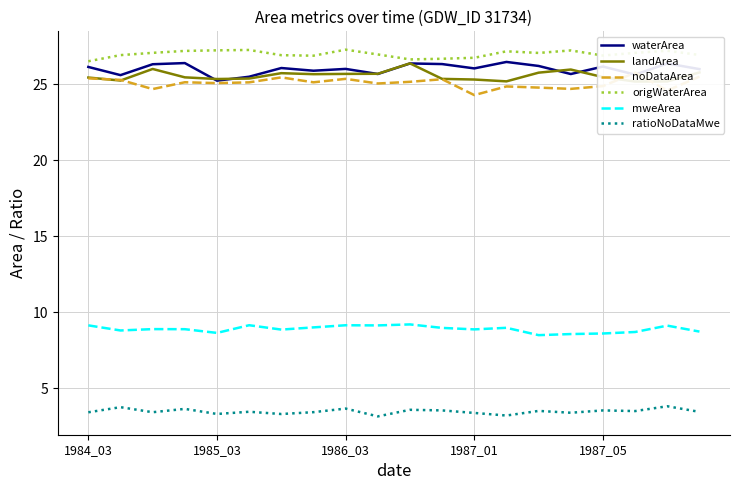

How many lines are shown in the chart?

6